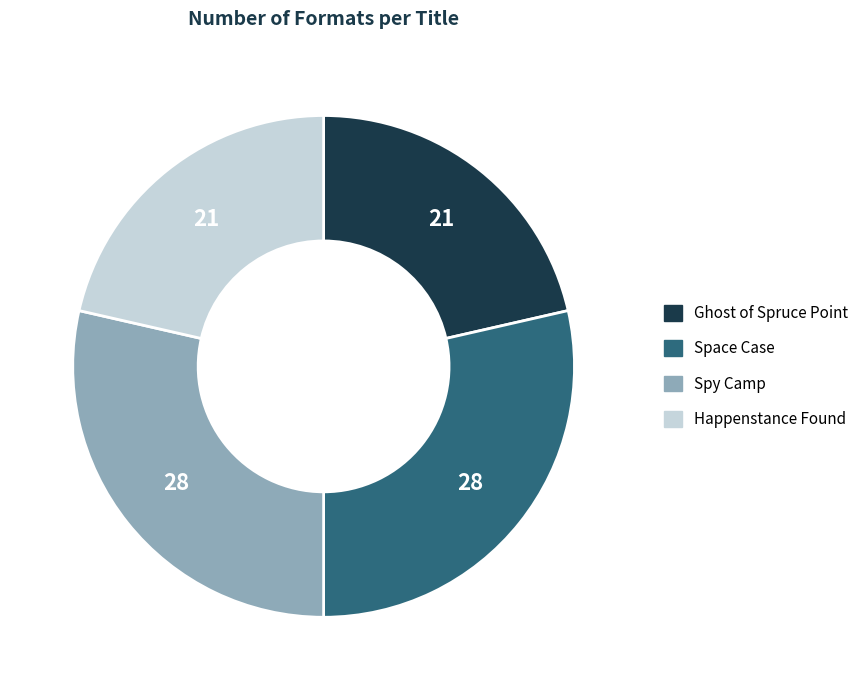

Is it true that Space Case is 17% of the pie?

False